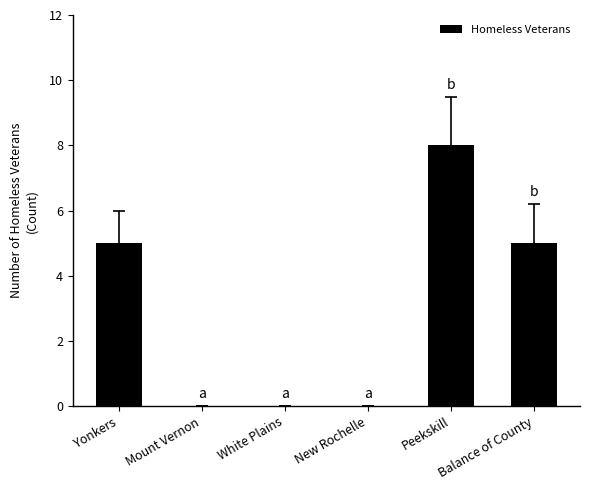

Which label corresponds to the largest value in the chart?

Peekskill